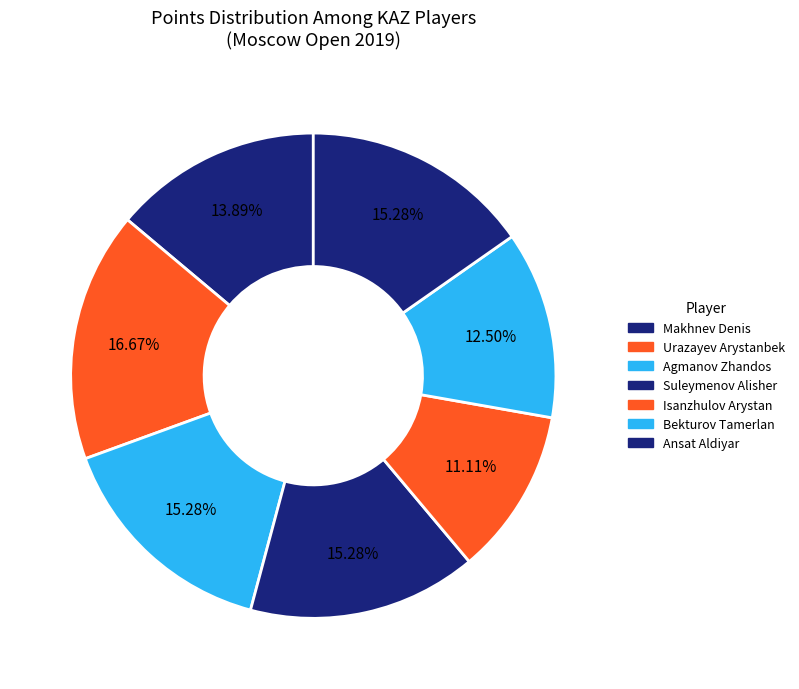

Is there any slice that represents more than half of the pie?

No